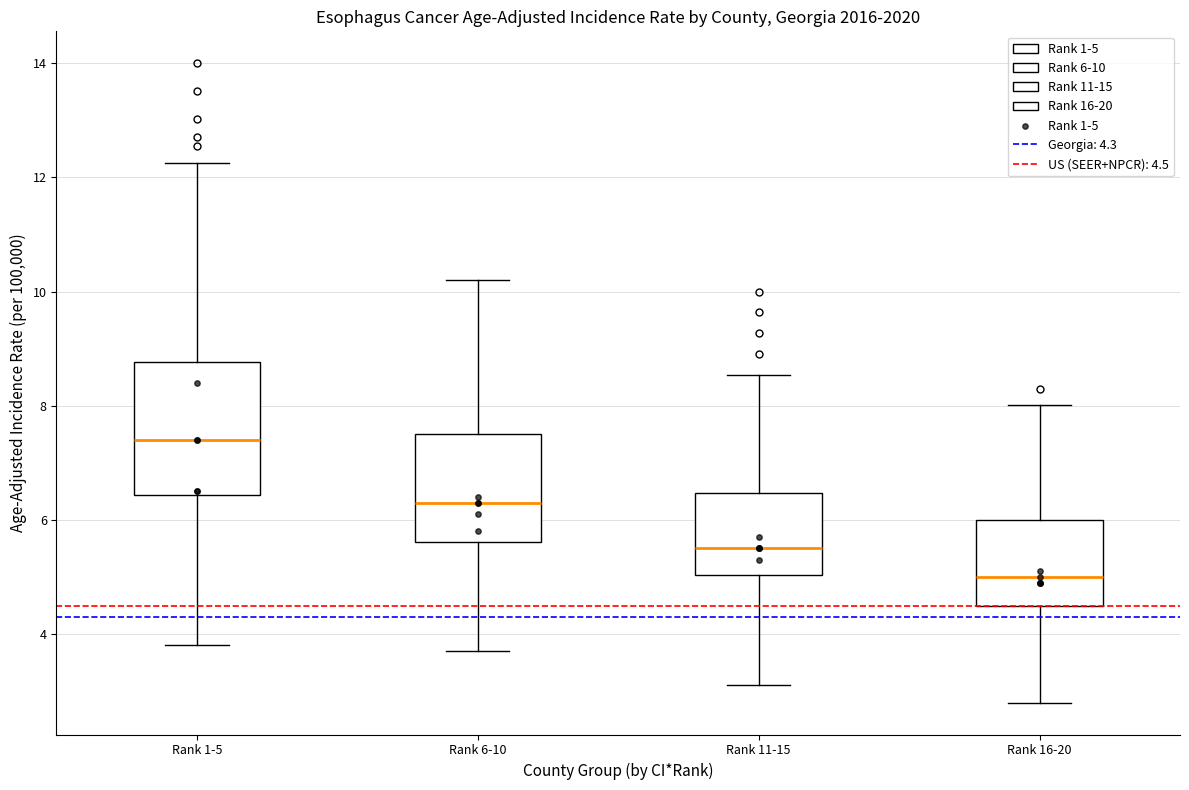

Reading left to right, read every box against the y-axis: the position of its median line, the range the box covers, and the ends of its whiskers. The values are not printed on the chart, so give them approximately, as read against the axis.

Rank 1-5: median 7.4, box 6.4 to 8.8, whiskers 3.8 to 12.2
Rank 6-10: median 6.4, box 5.6 to 7.6, whiskers 3.8 to 10.2
Rank 11-15: median 5.6, box 5.0 to 6.4, whiskers 3.2 to 8.6
Rank 16-20: median 5.0, box 4.6 to 6.0, whiskers 2.8 to 8.0